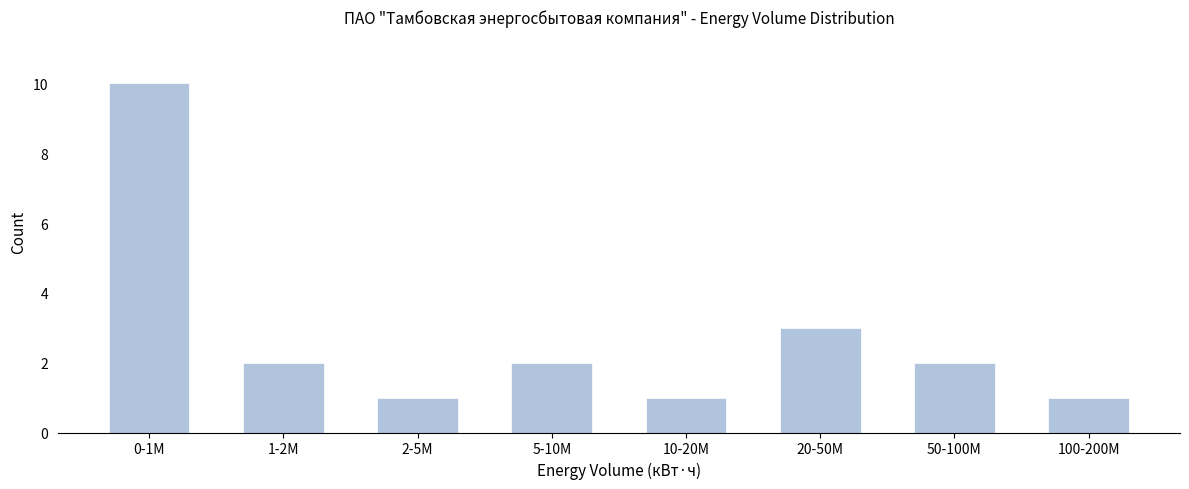

Reading left to right, list all the values displayed in this chart.

10	2	1	2	1	3	2	1